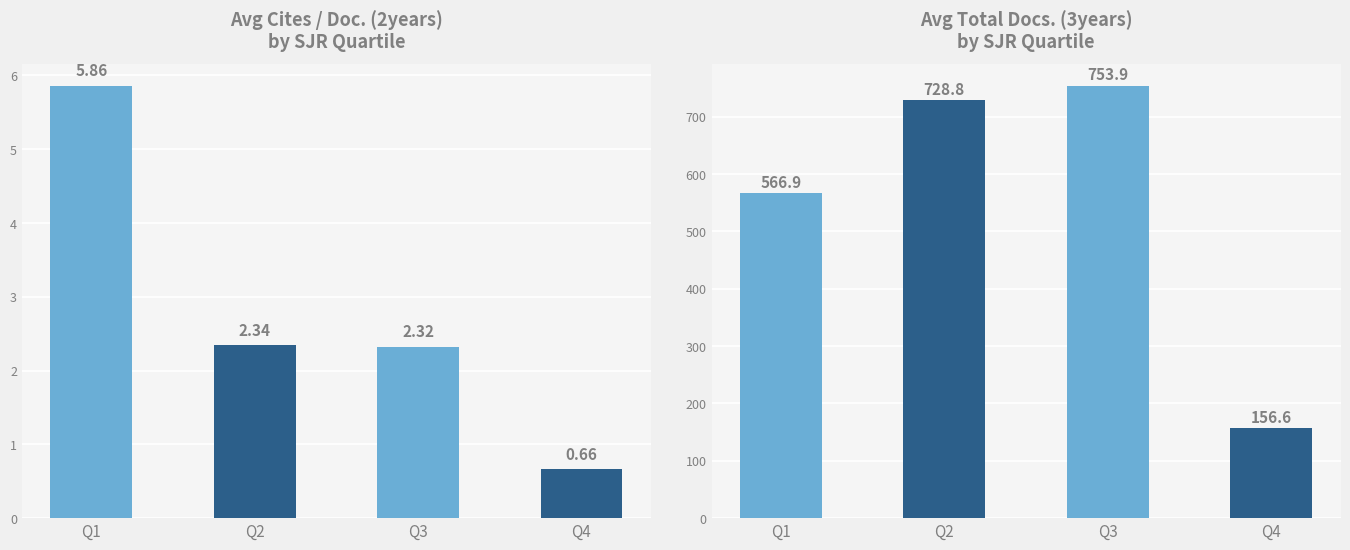

At how many categories does at least one series exceed 457?

3